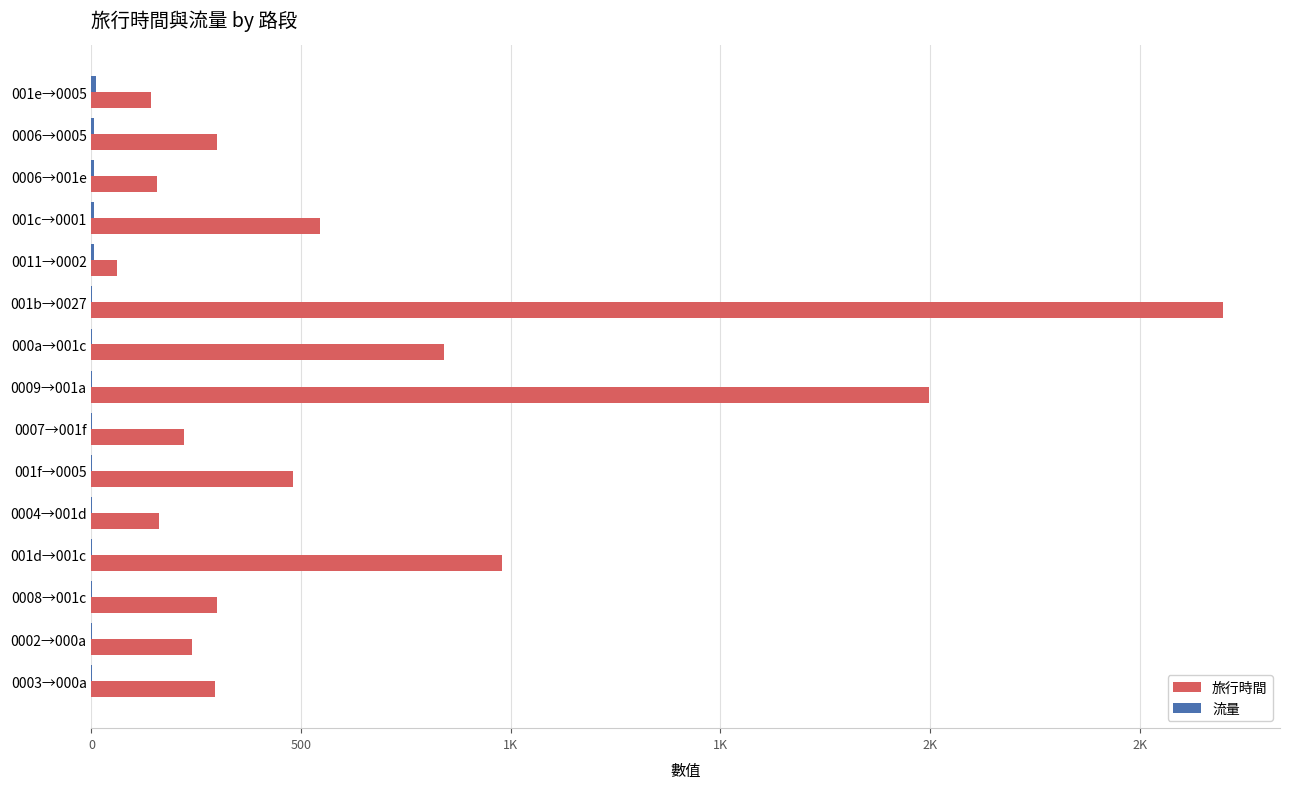

How many data points in 流量 are above 1?

5